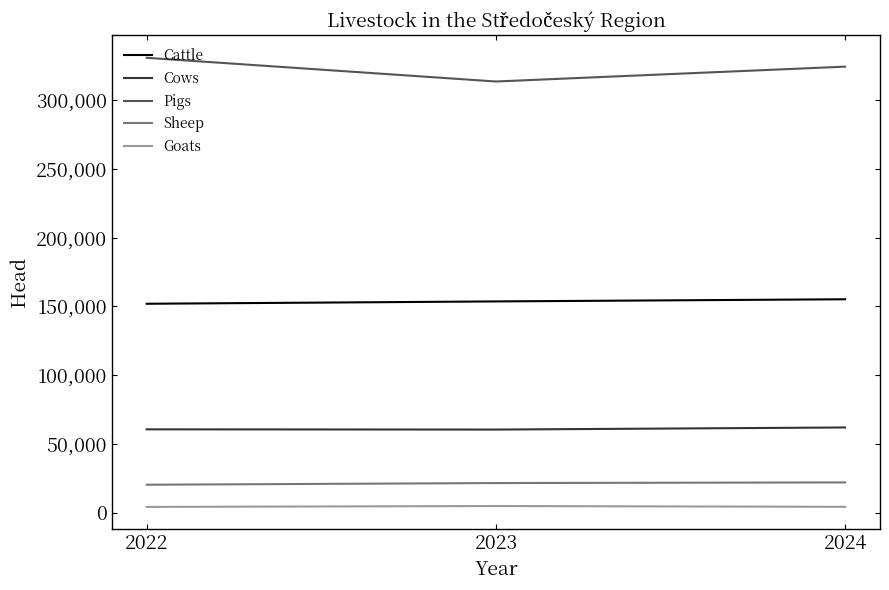

Rank the series by their maximum value, from highest to lowest.

Pigs, Cattle, Cows, Sheep, Goats